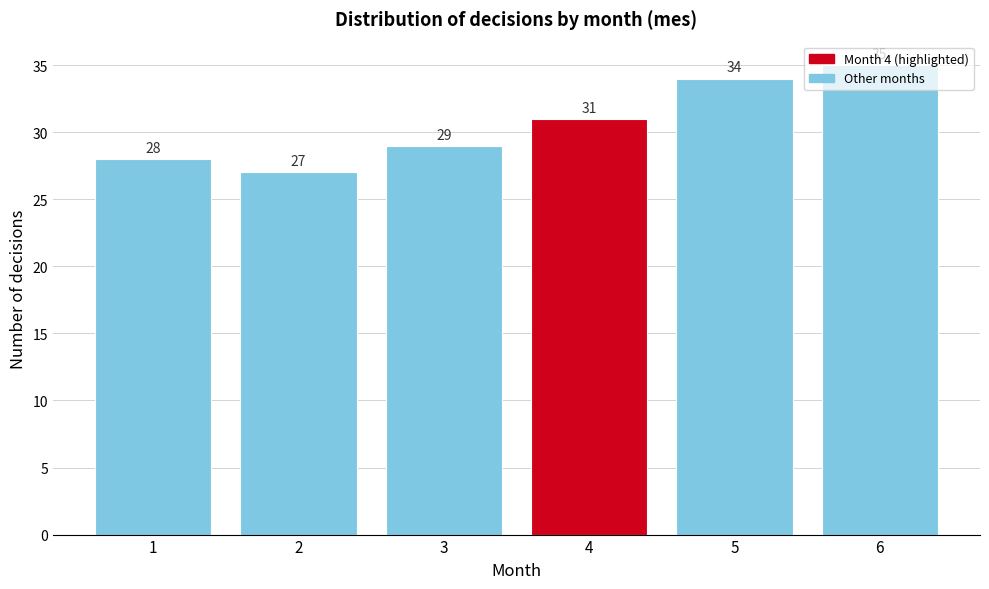

Which category has the highest value across all series?

6